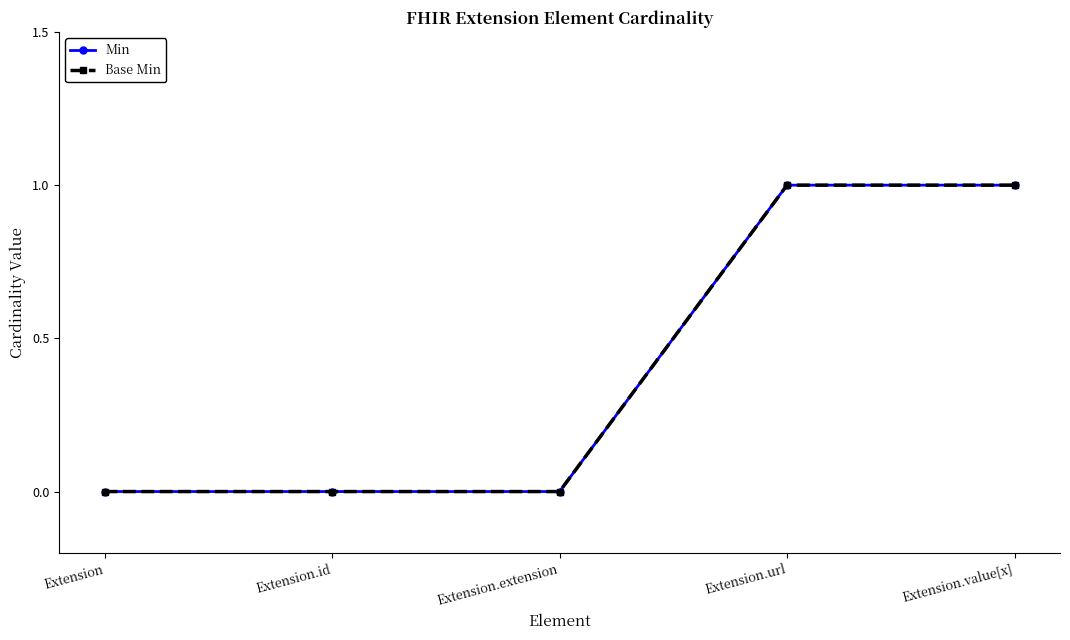

What is the label of the 4th point from the right?

Extension.id